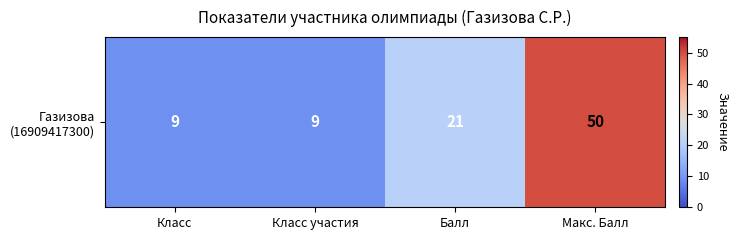

Count the number of values greater than 21.

1